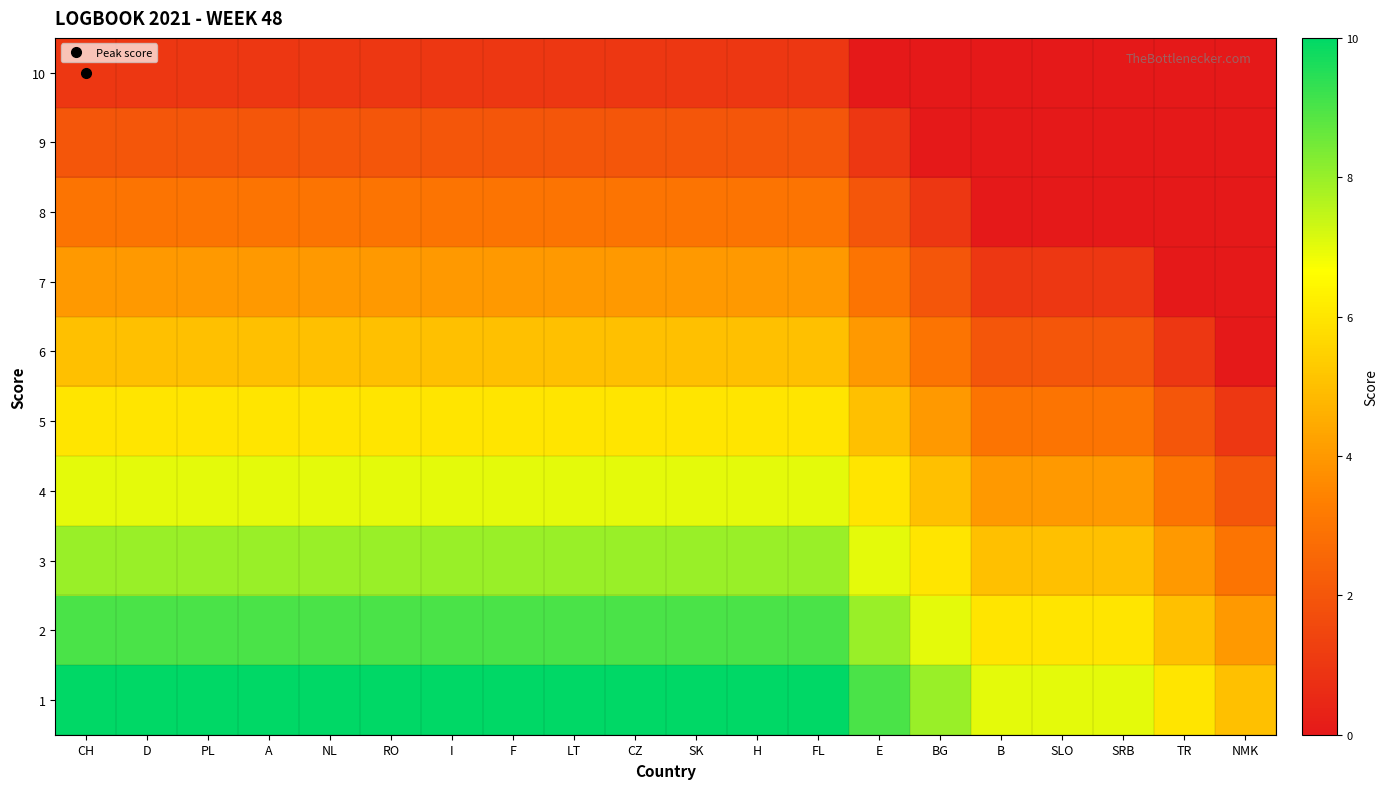

At NL, list the series in order from largest to smallest.

1, 2, 3, 4, 5, 6, 7, 8, 9, 10